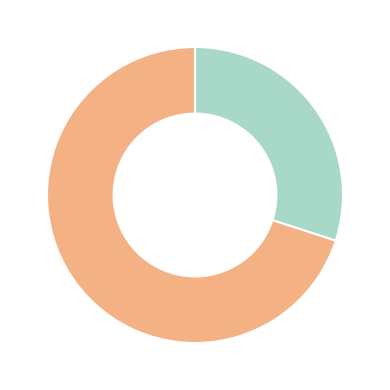

How many slices are in this pie chart?

2